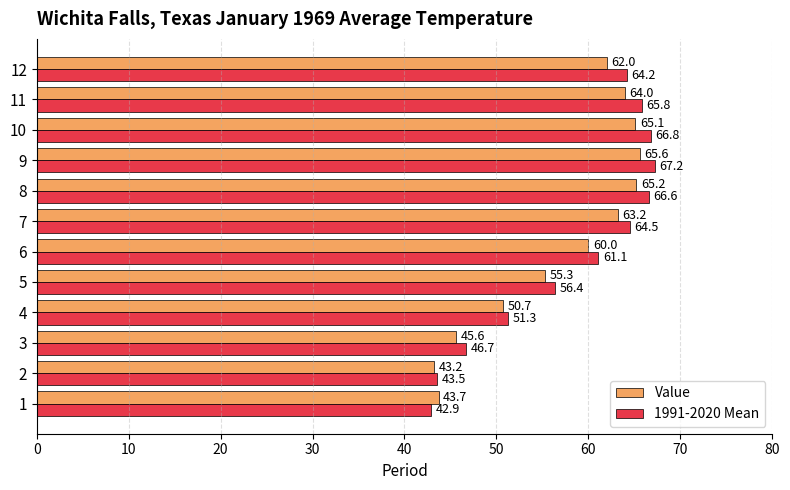

What is the minimum value for Value?

43.2